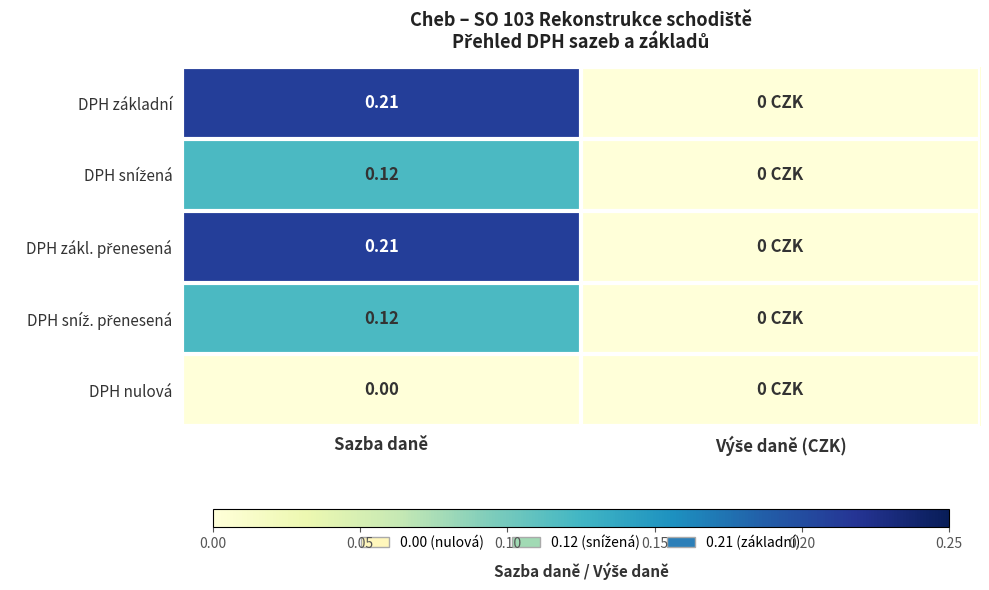

The DPH sníž. přenesená series shows 0.0 at Sazba daně. True or false?

False